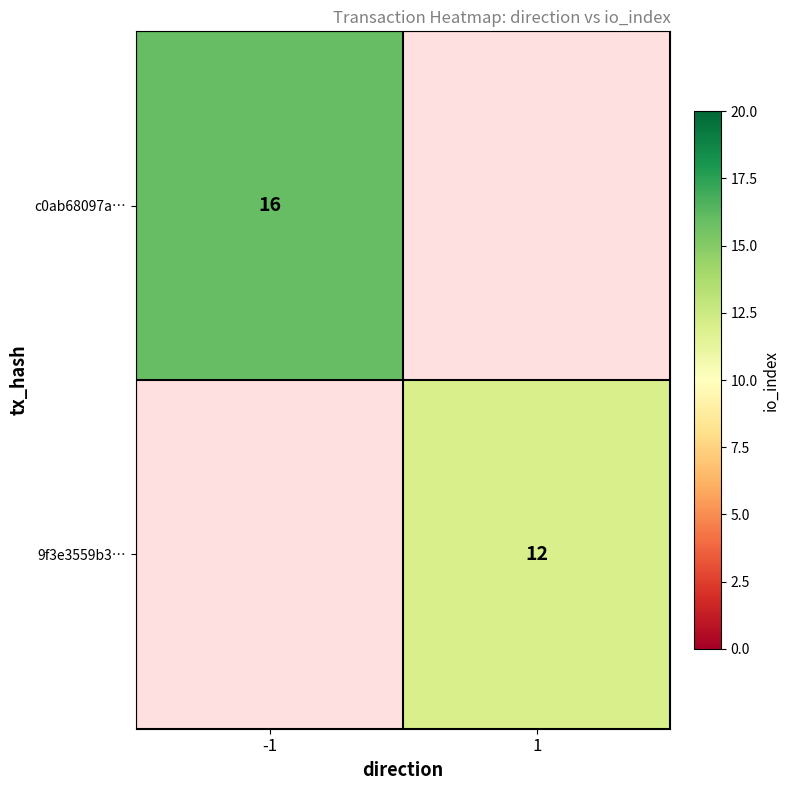

True or false: 9f3e3559b3… has a value of 5 at 1.

False